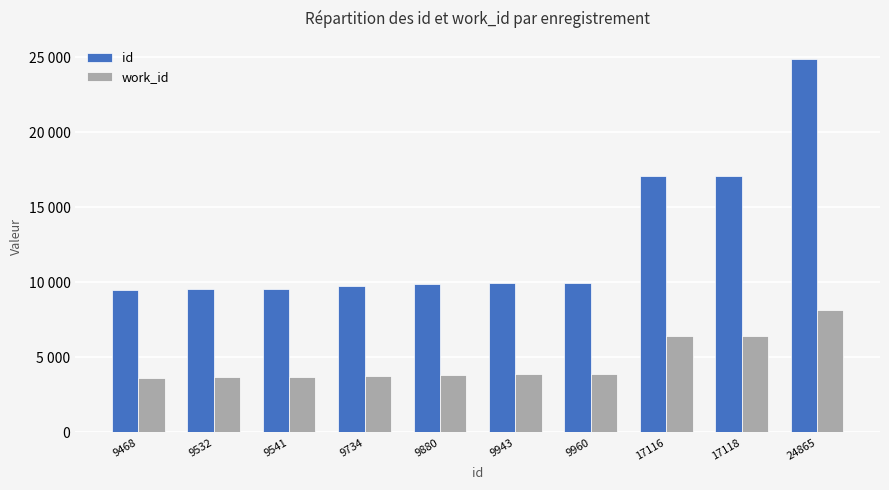

Rank the series by their average value, from lowest to highest.

work_id, id